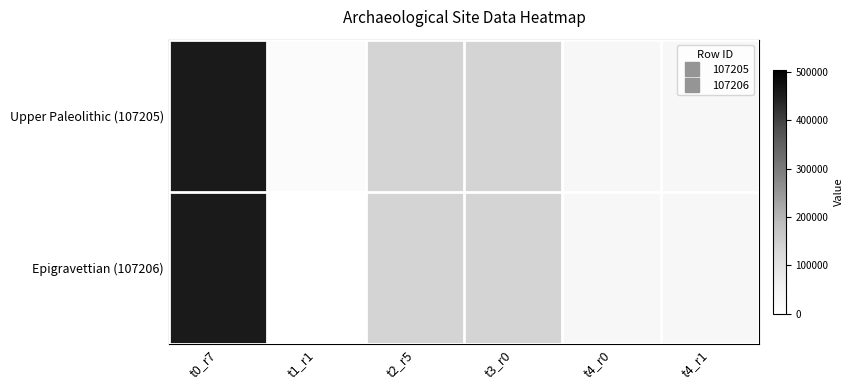

What is the difference between the maximum and minimum values in the Upper Paleolithic (107205) series?

441820.0